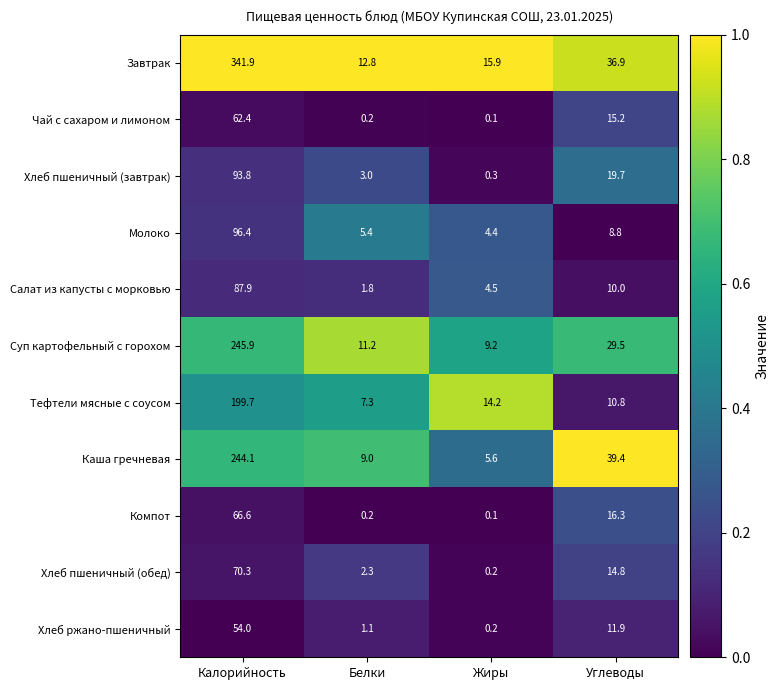

The Салат из капусты с морковью series shows 4.5 at Жиры. True or false?

True